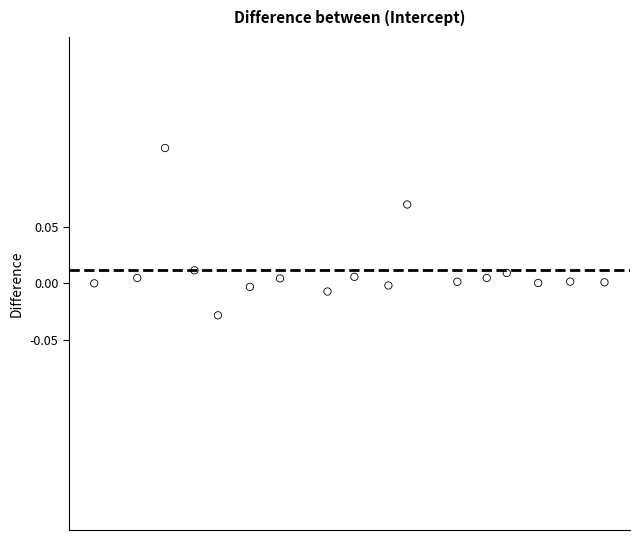

What is the range of X values (max minus min)?

16.0